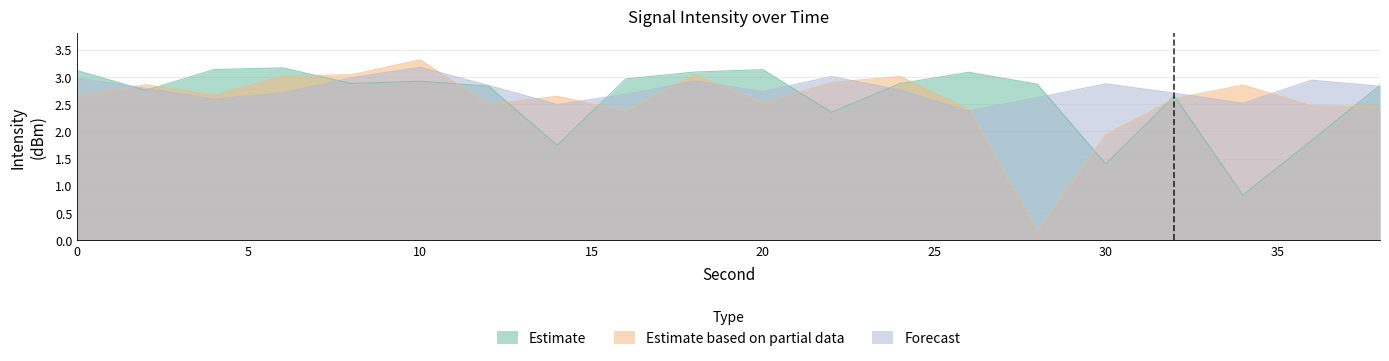

Between which two adjacent categories do Estimate based on partial data and Forecast first intersect?

0 and 2